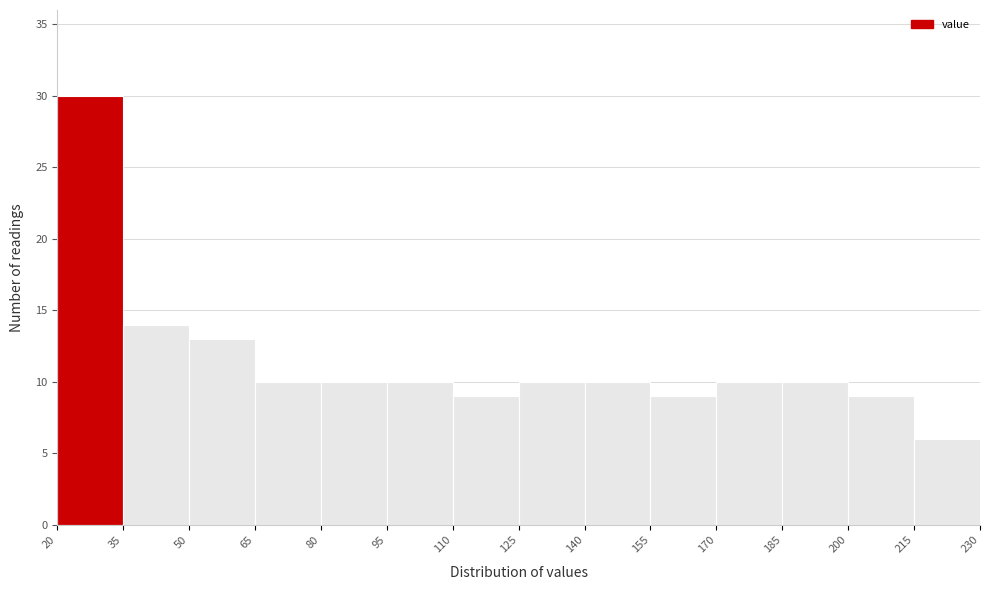

Reading left to right, transcribe this chart: for each bar, give the range it covers on the x-axis and its height. The values are not printed on the chart, so give them approximately, as read against the axis.

20 to 35: 30
35 to 50: 14
50 to 65: 13
65 to 80: 10
80 to 95: 10
95 to 110: 10
110 to 125: 9
125 to 140: 10
140 to 155: 10
155 to 170: 9
170 to 185: 10
185 to 200: 10
200 to 215: 9
215 to 230: 6